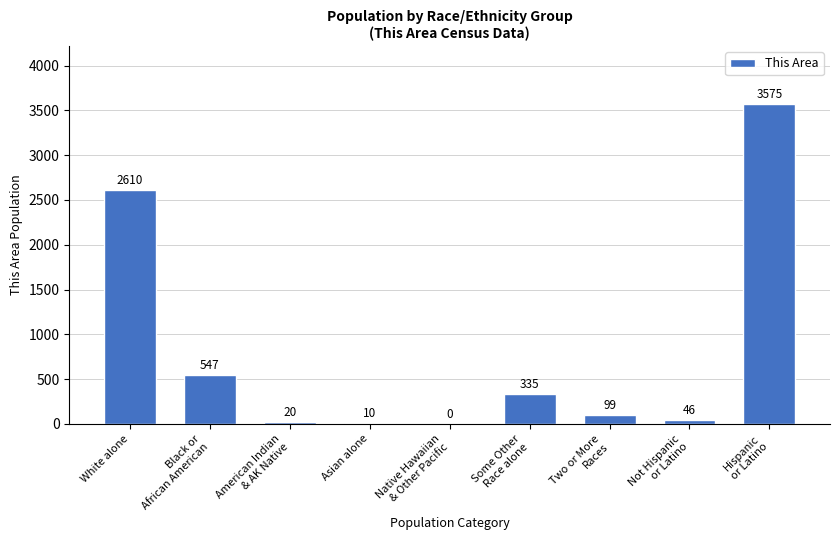

Approximately how many times larger is the value at White alone compared to Two or More
Races?

26.4